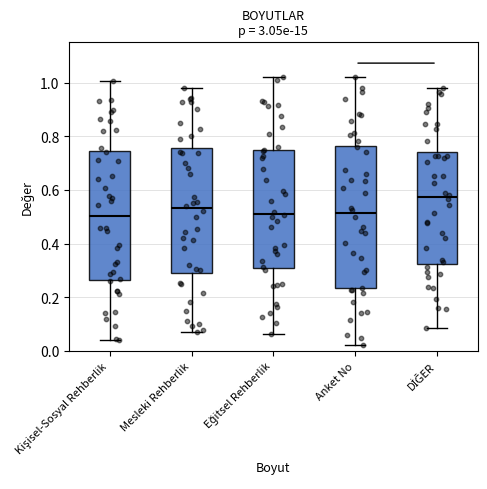

Reading left to right, read every box against the y-axis: the position of its median line, the range the box covers, and the ends of its whiskers. The values are not printed on the chart, so give them approximately, as read against the axis.

Kişisel-Sosyal Rehberlik: median 0.50, box 0.26 to 0.74, whiskers 0.04 to 1.00
Mesleki Rehberlik: median 0.54, box 0.30 to 0.76, whiskers 0.08 to 0.98
Eğitsel Rehberlik: median 0.52, box 0.30 to 0.76, whiskers 0.06 to 1.02
Anket No: median 0.52, box 0.24 to 0.76, whiskers 0.02 to 1.02
DİĞER: median 0.58, box 0.32 to 0.74, whiskers 0.08 to 0.98